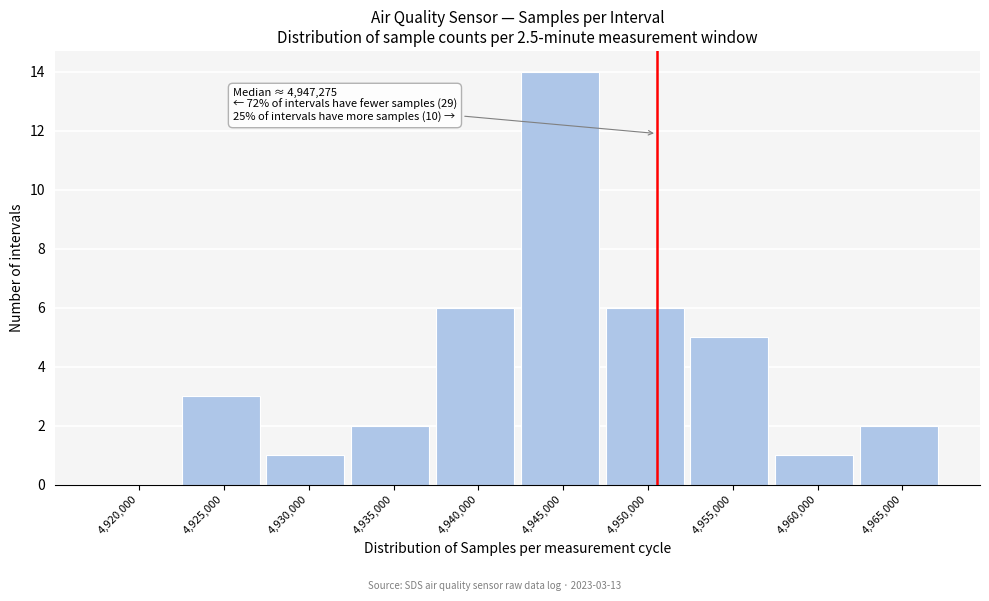

Reading left to right, extract all data points from this chart.

4,920,000=0	4,925,000=3	4,930,000=1	4,935,000=2	4,940,000=6	4,945,000=14	4,950,000=6	4,955,000=5	4,960,000=1	4,965,000=2